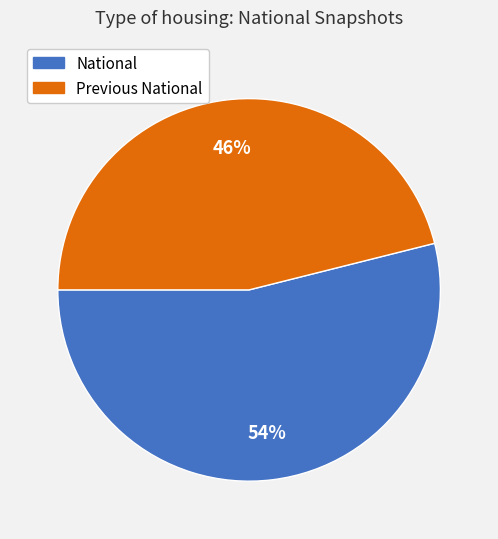

Which has a higher value, National or Previous National?

National